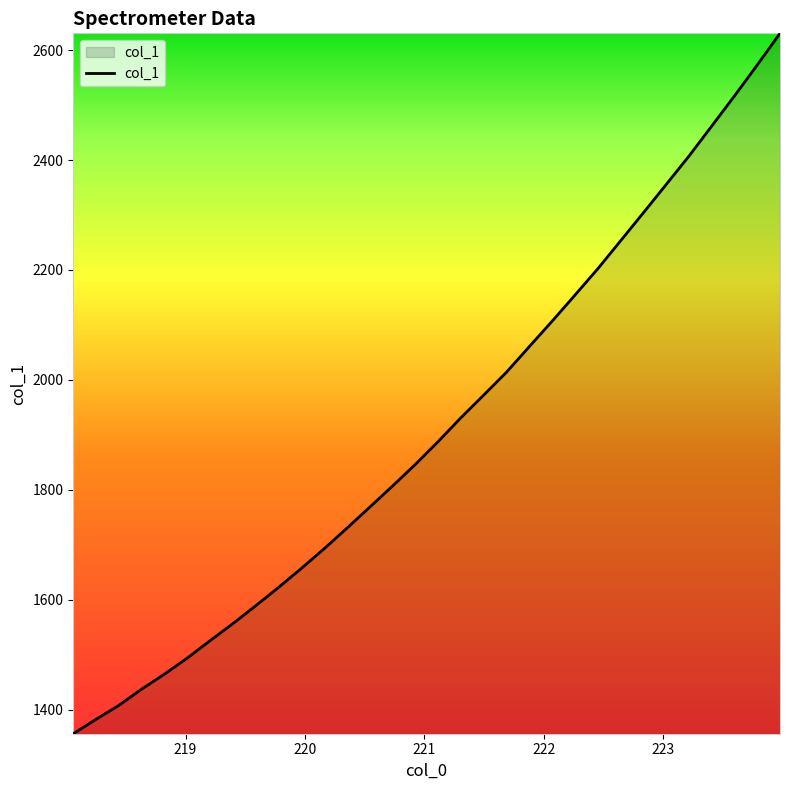

What is the minimum value shown in the chart?

1356.2